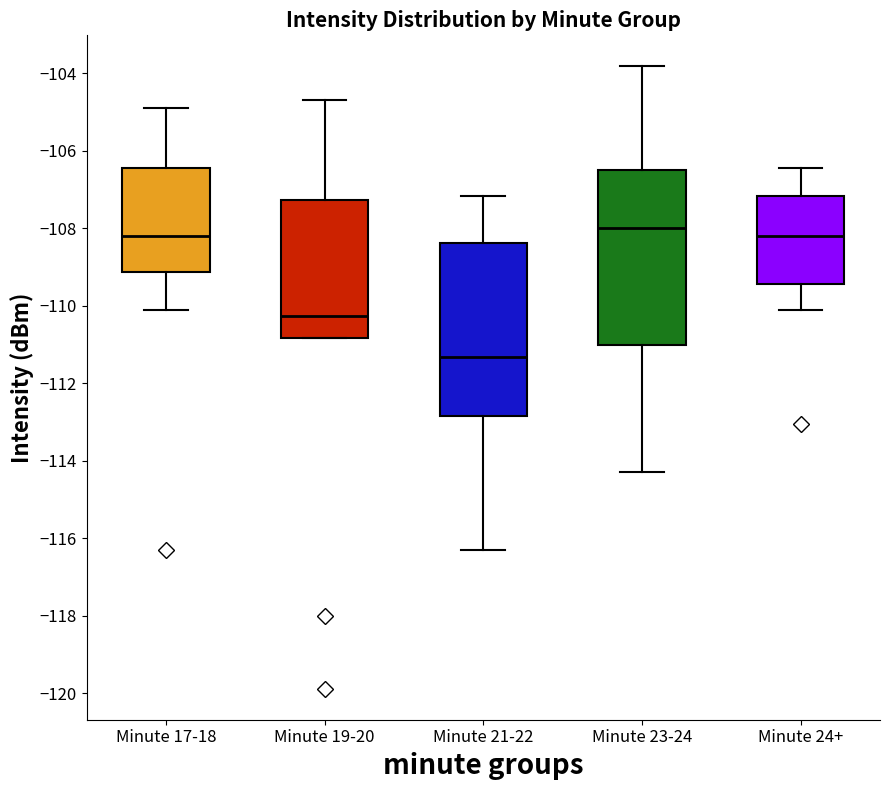

Reading left to right, transcribe this box plot: for each box, give where its median line is, the range the box spans, and where its two whiskers end, as read against the y-axis. The values are not printed on the chart, so give them approximately, as read against the axis.

Minute 17-18: median -108.2, box -109.2 to -106.4, whiskers -110.2 to -104.8
Minute 19-20: median -110.2, box -110.8 to -107.2, whiskers -110.8 to -104.8
Minute 21-22: median -111.4, box -112.8 to -108.4, whiskers -116.4 to -107.2
Minute 23-24: median -108.0, box -111.0 to -106.4, whiskers -114.2 to -103.8
Minute 24+: median -108.2, box -109.4 to -107.2, whiskers -110.2 to -106.4